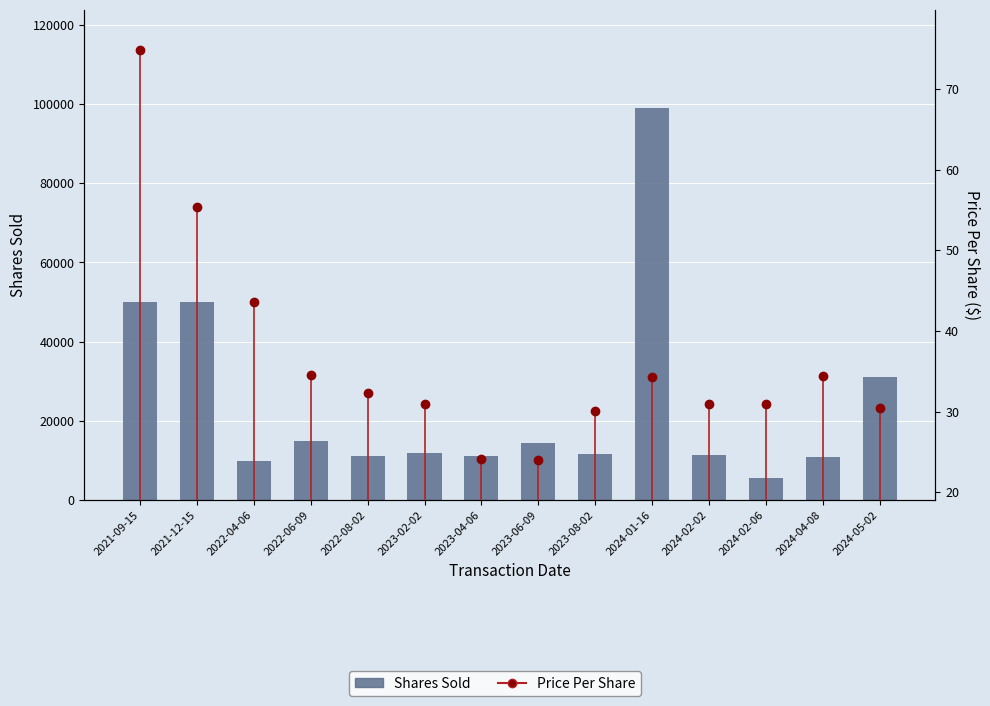

What is the smallest value displayed?

5526